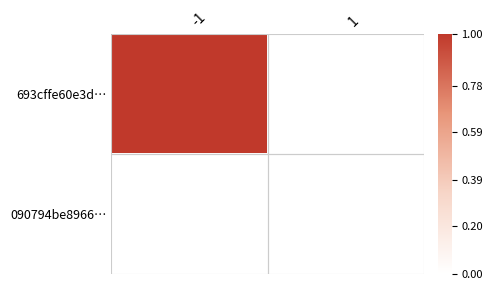

At which label does 090794be8966… reach its minimum?

-1